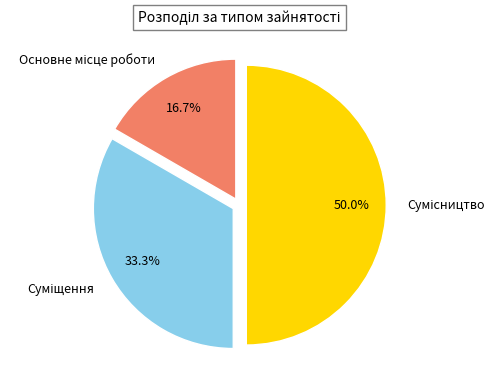

The Сумісництво slice represents 50% of the pie. True or false?

True